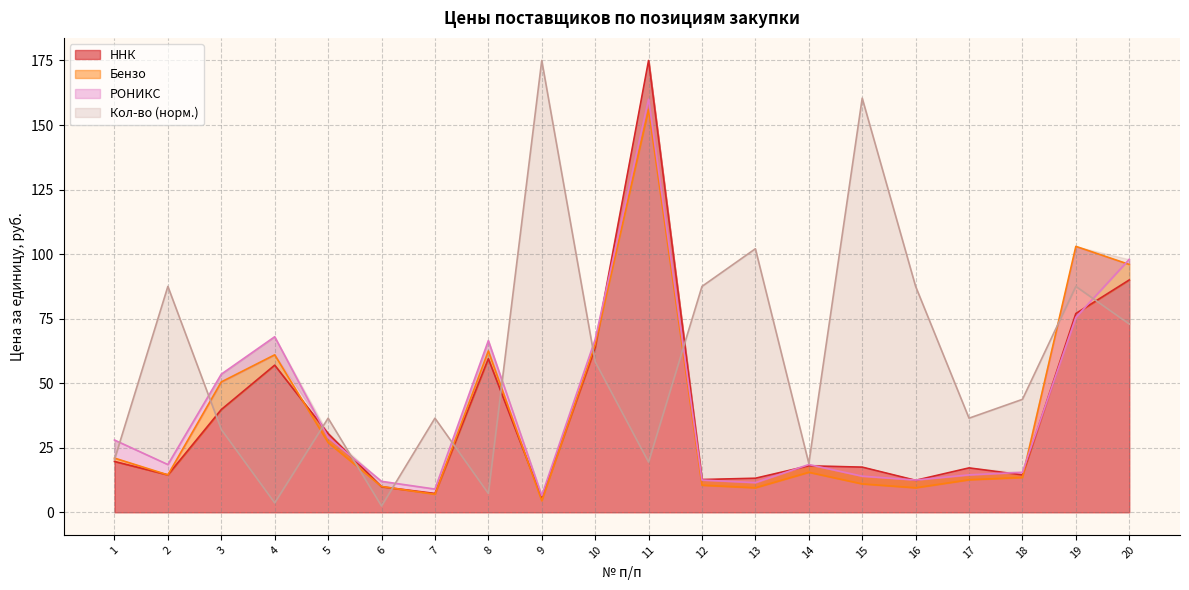

How many lines are shown in the chart?

4